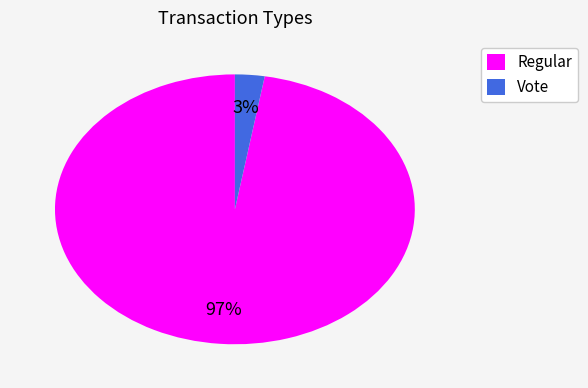

To the nearest percent, what is the combined percentage of Regular and Vote?

100%